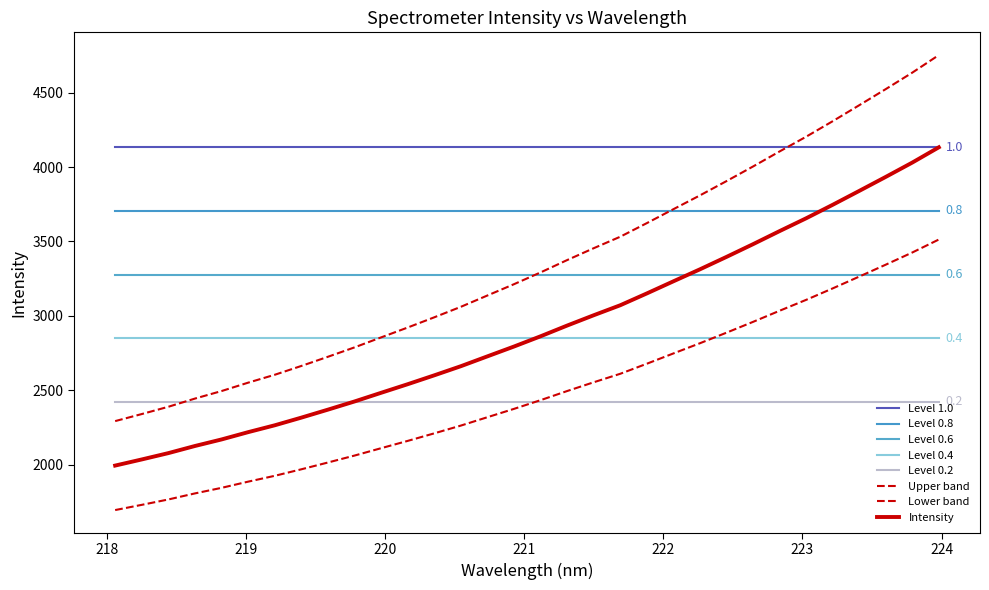

How many lines are shown in the chart?

8